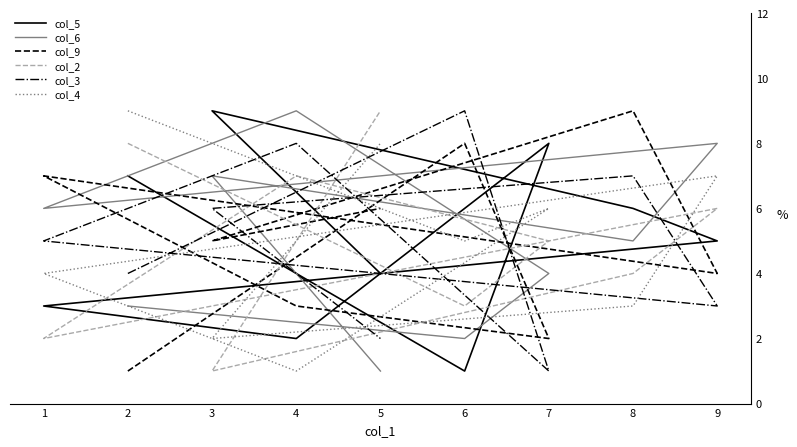

At how many categories does at least one series exceed 5?

9